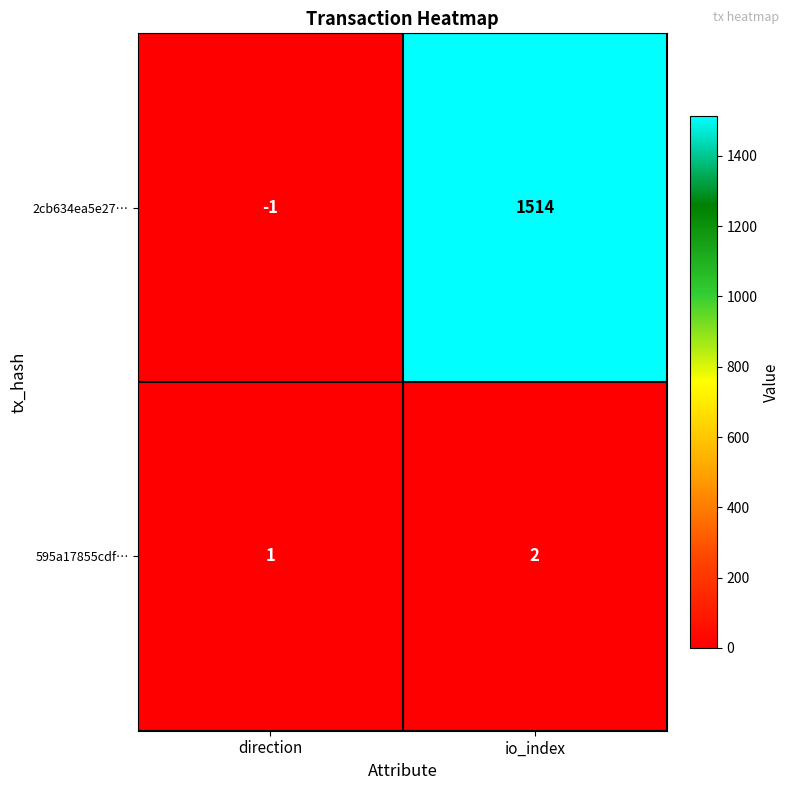

What is the sum of the 595a17855cdf… values at io_index and direction?

3